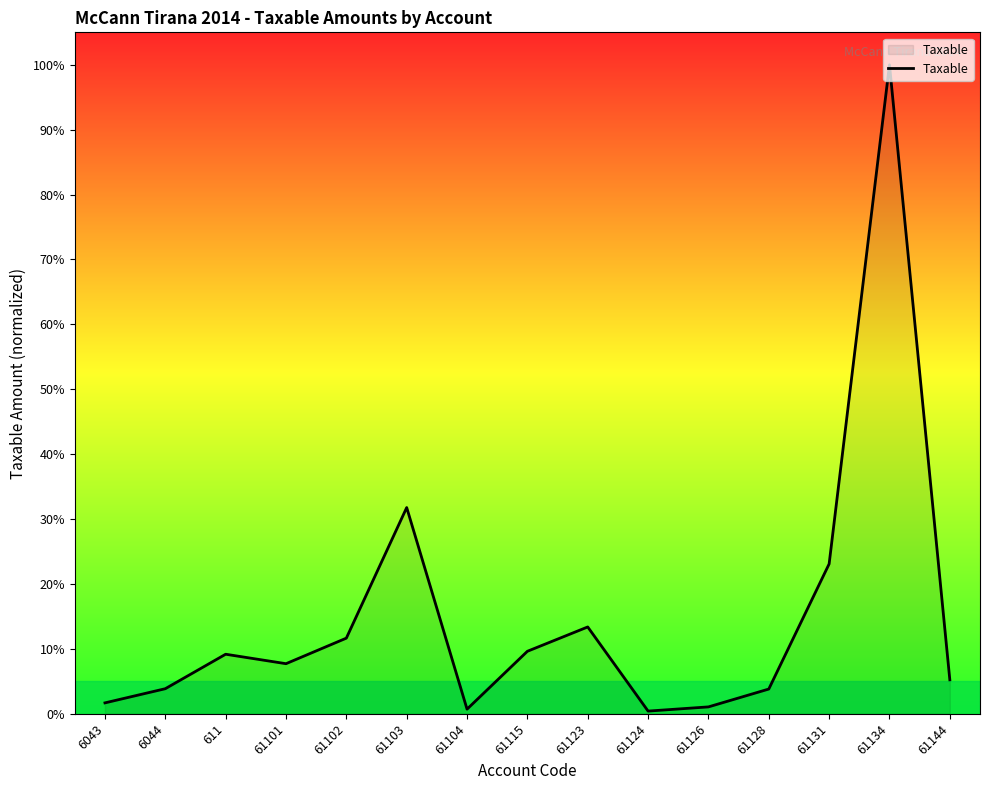

What is the change in value from 61115 to 61123?

+3.7